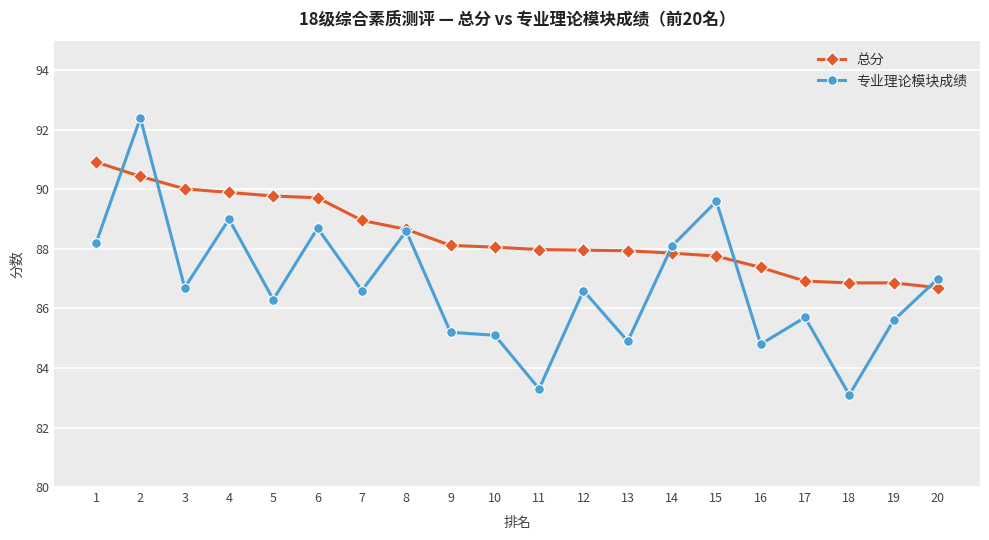

List the series in order of their overall mean, lowest first.

专业理论模块成绩, 总分